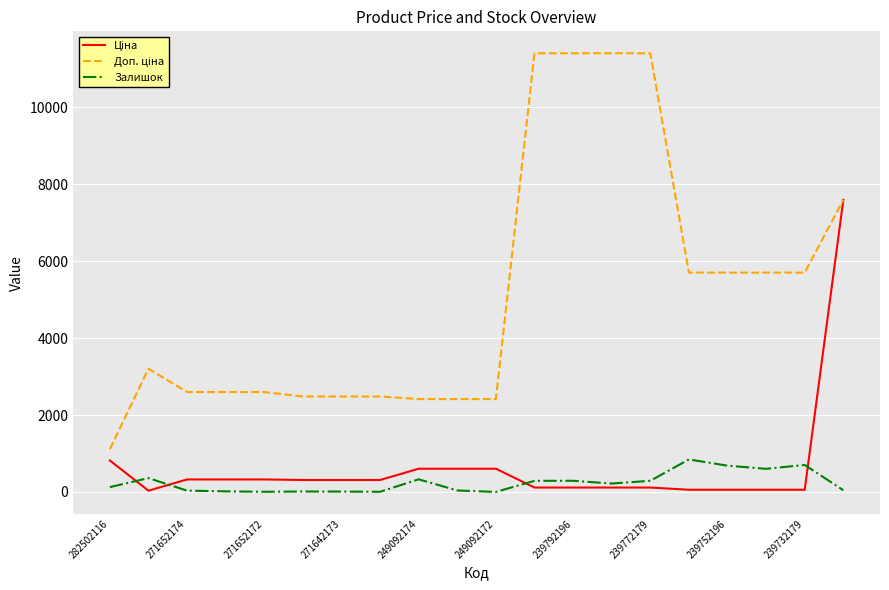

What is the sum of all Залишок values?

4891.0